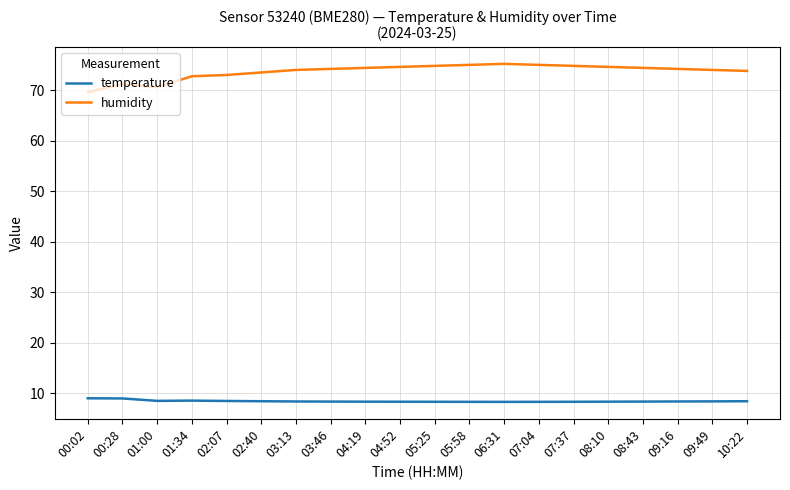

What is the spread (max minus min) of values at 07:37?

66.5